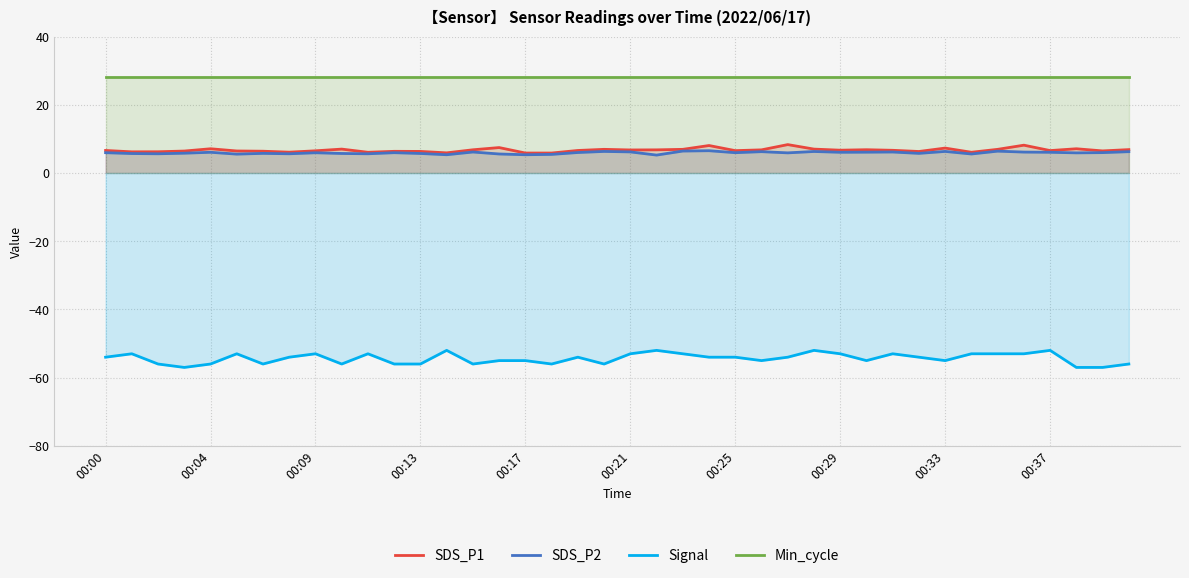

How many values in the SDS_P1 series are below 6?

3